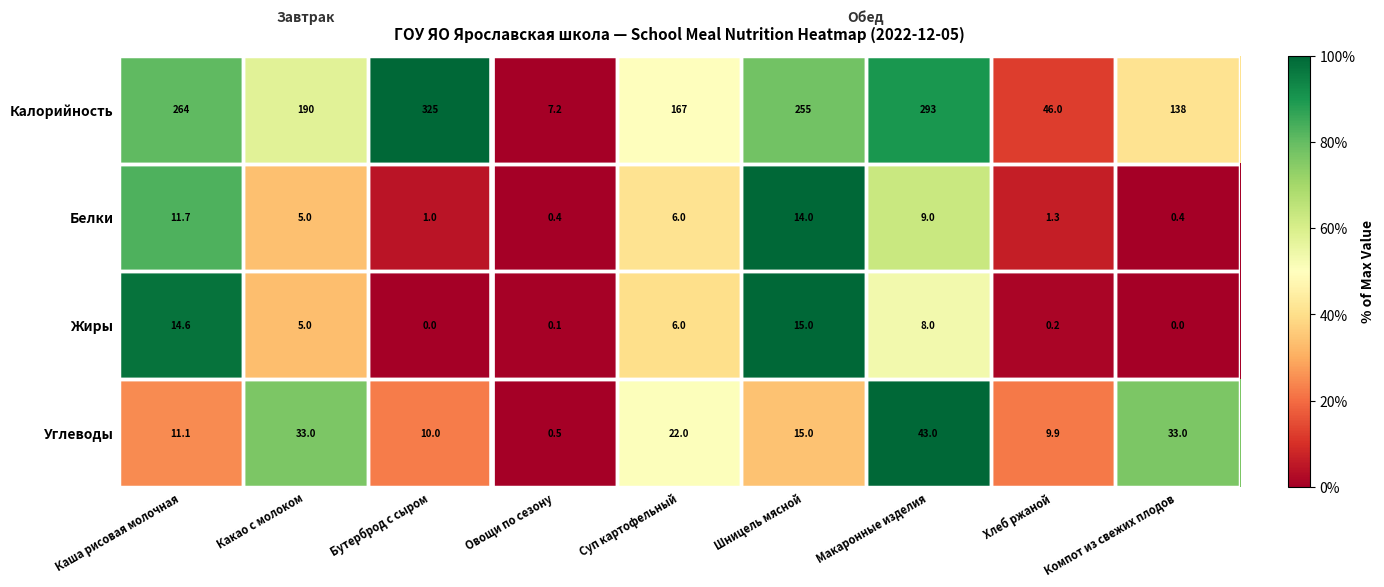

Count the number of data series in this chart.

4